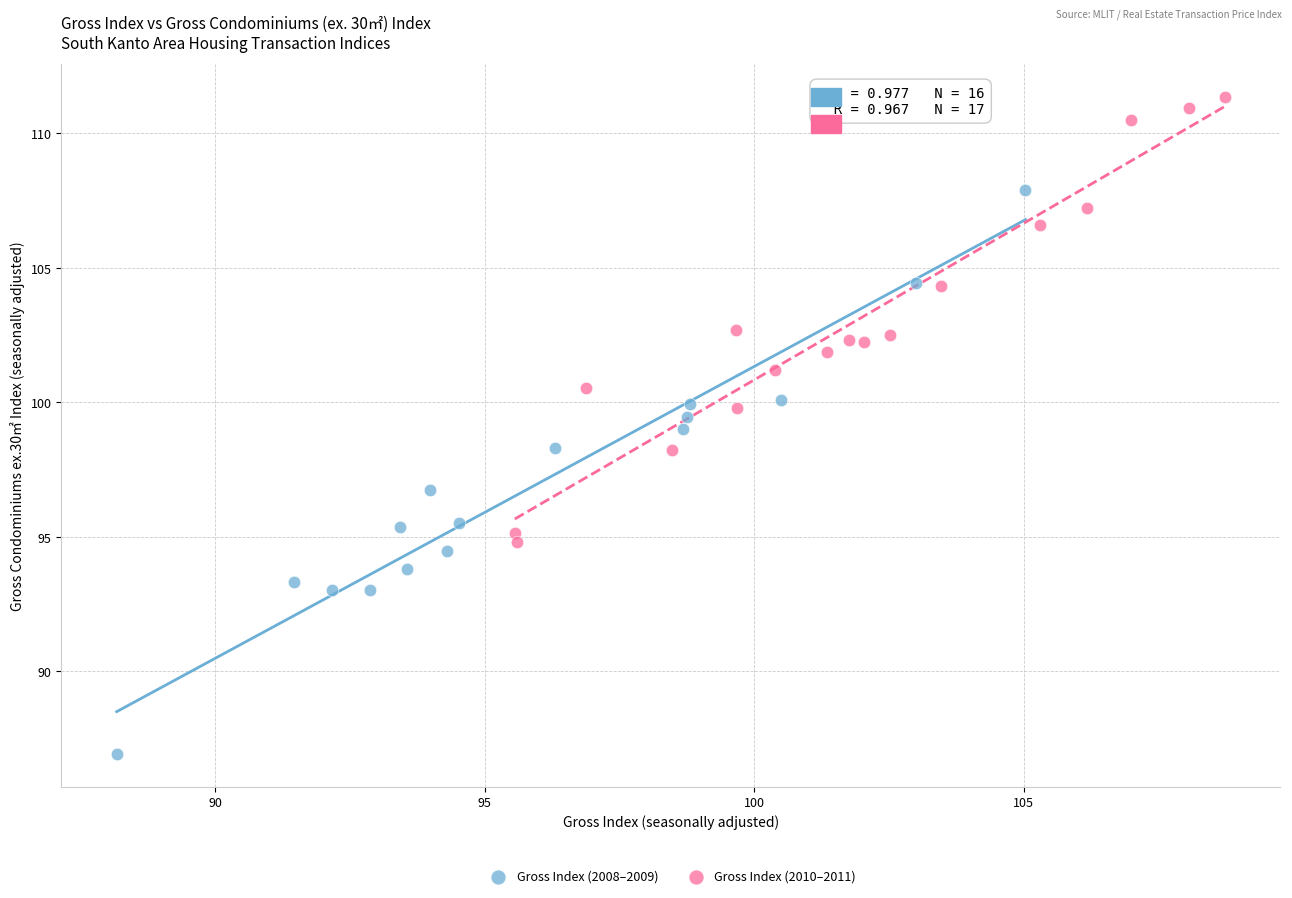

Which series reaches the maximum Y coordinate?

Gross Index (2010–2011)